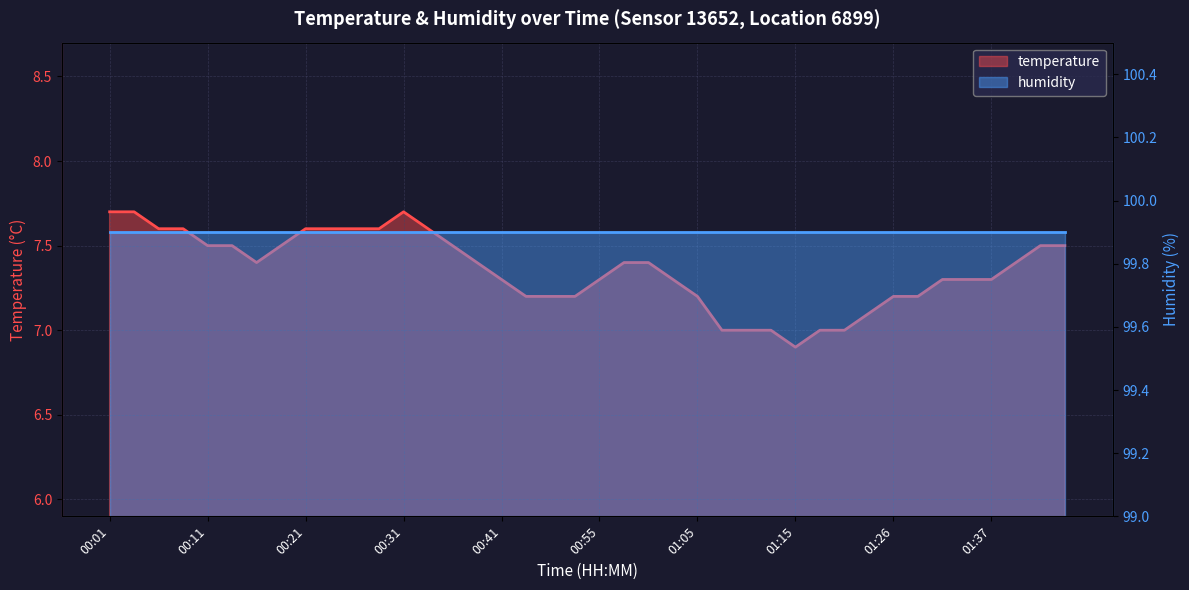

List the labels in order of value, smallest first.

01:15, 01:07, 01:10, 01:12, 01:17, 01:20, 01:23, 00:44, 00:50, 00:52, 01:05, 01:26, 01:29, 00:41, 00:55, 01:02, 01:32, 01:34, 01:37, 00:16, 00:39, 00:57, 01:00, 01:39, 00:11, 00:13, 00:18, 00:36, 01:42, 01:44, 00:06, 00:08, 00:21, 00:24, 00:26, 00:29, 00:34, 00:01, 00:03, 00:31